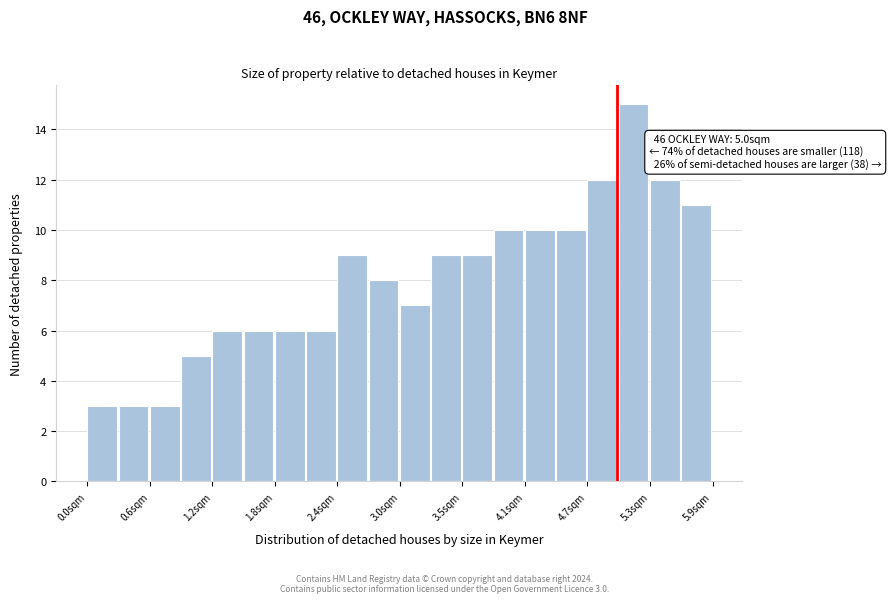

Around what value on the x-axis is the tallest bar? Give the approximate position of its centre, as read against the axis.

5.2